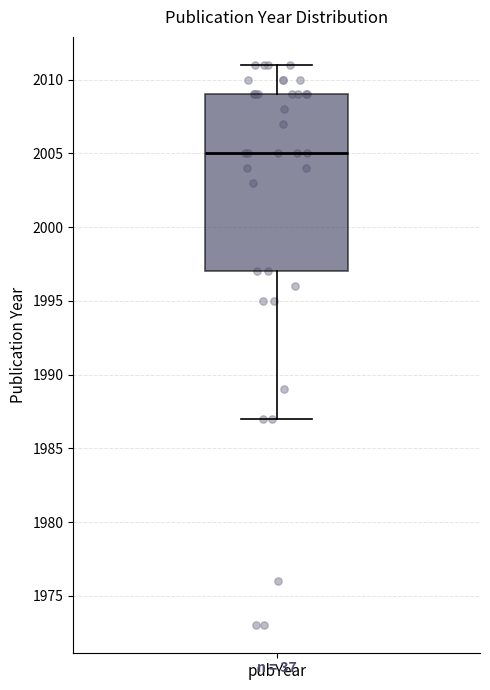

Where does the median line of the box for pubYear sit on the y-axis? The values are not printed on the chart, so give them approximately, as read against the axis.

2005